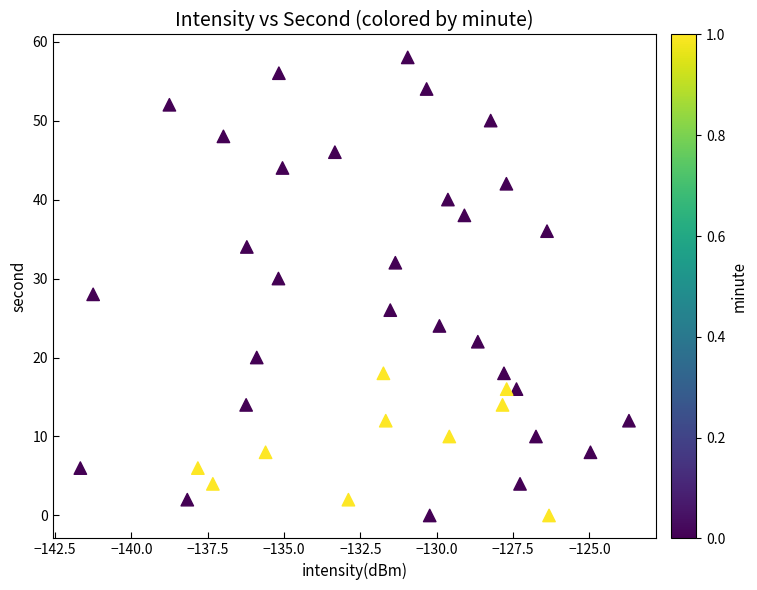

What is the range of Y values (max minus min)?

58